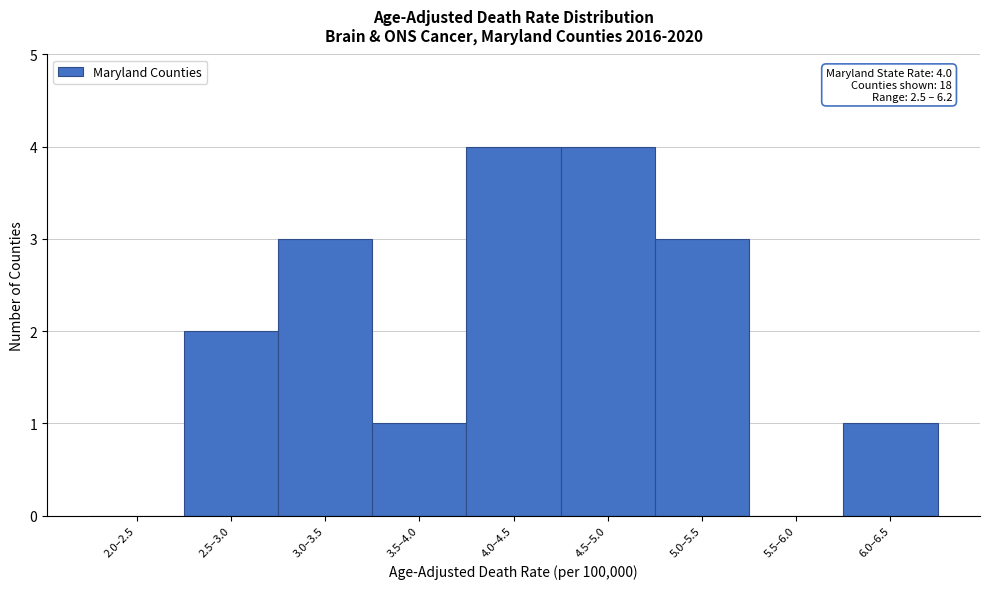

Reading left to right, transcribe all the data shown in this chart.

2.0–2.5=0	2.5–3.0=2	3.0–3.5=3	3.5–4.0=1	4.0–4.5=4	4.5–5.0=4	5.0–5.5=3	5.5–6.0=0	6.0–6.5=1